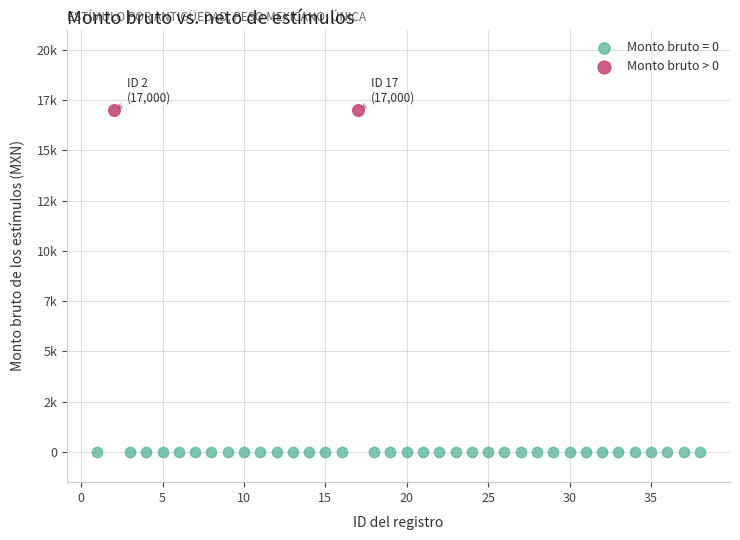

What are all the series names shown in the legend?

Monto bruto = 0, Monto bruto > 0